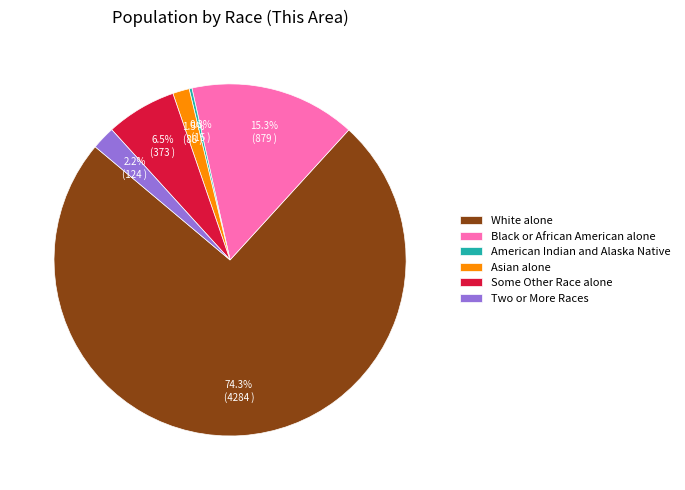

Is the sum of Two or More Races and Asian alone greater than half?

No